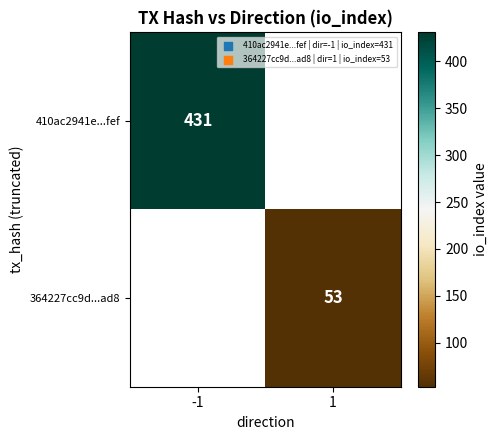

At which category is the sum across all series the highest?

-1